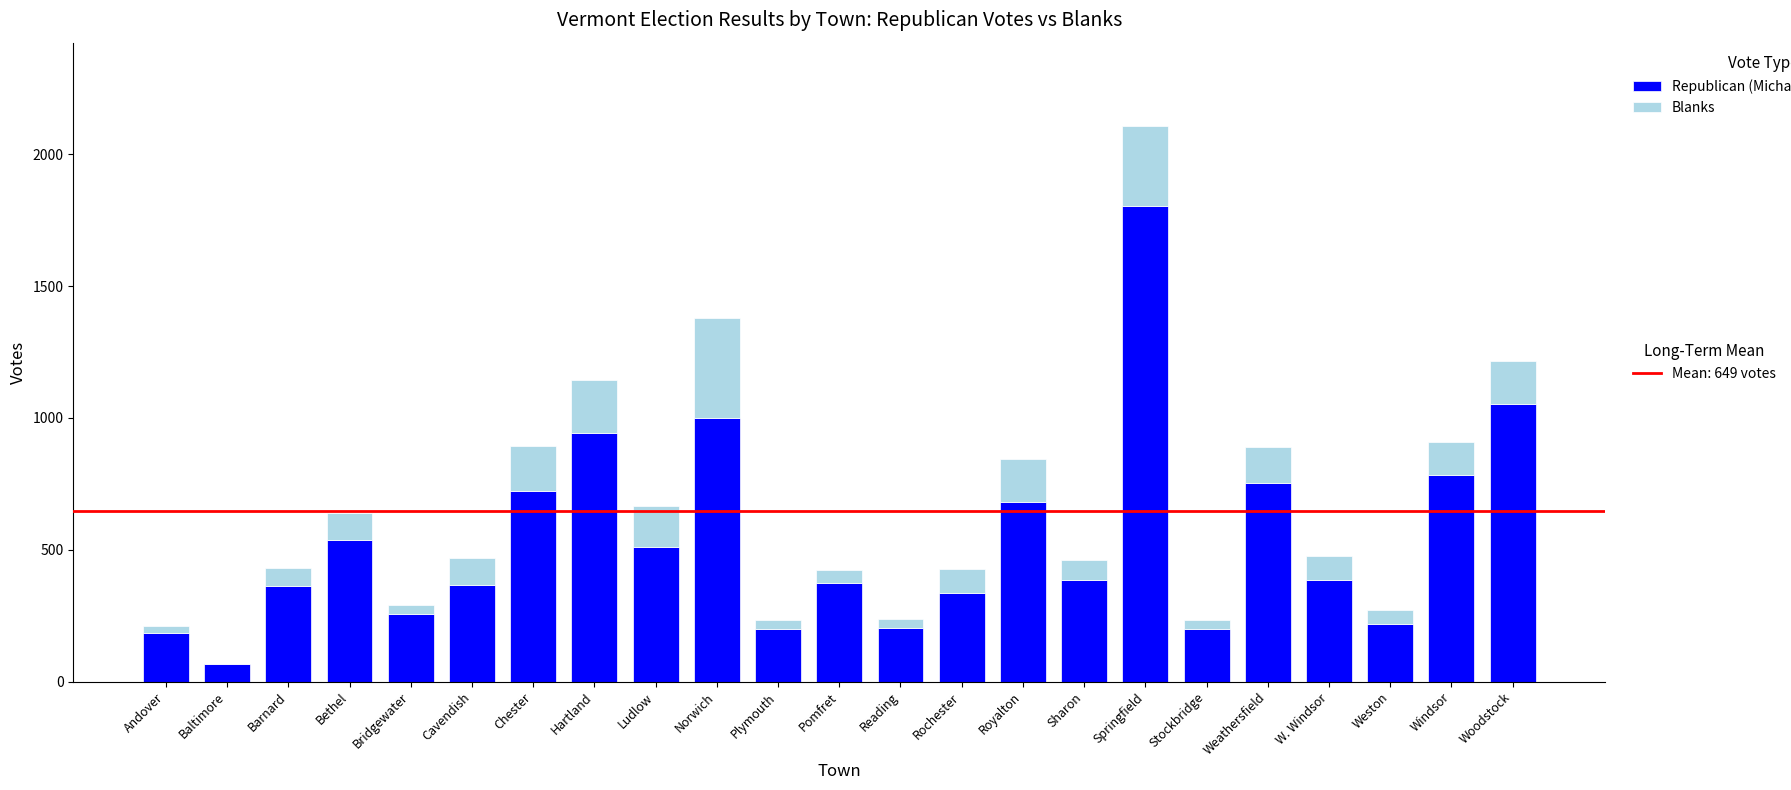

At which category is the sum across all series the highest?

Springfield